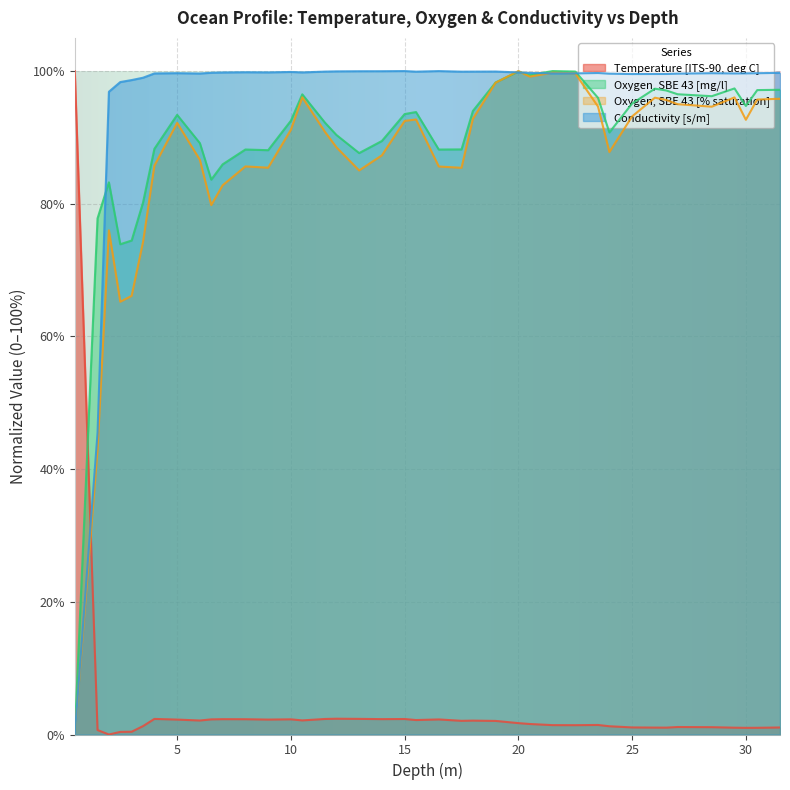

What position from the right is 6.0?

32